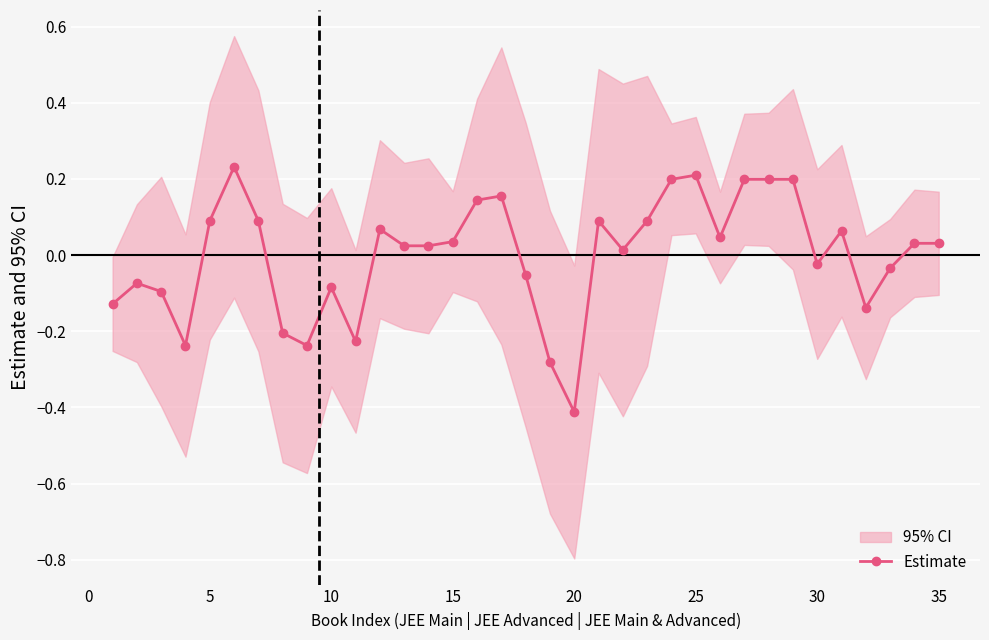

How many lines are shown in the chart?

1